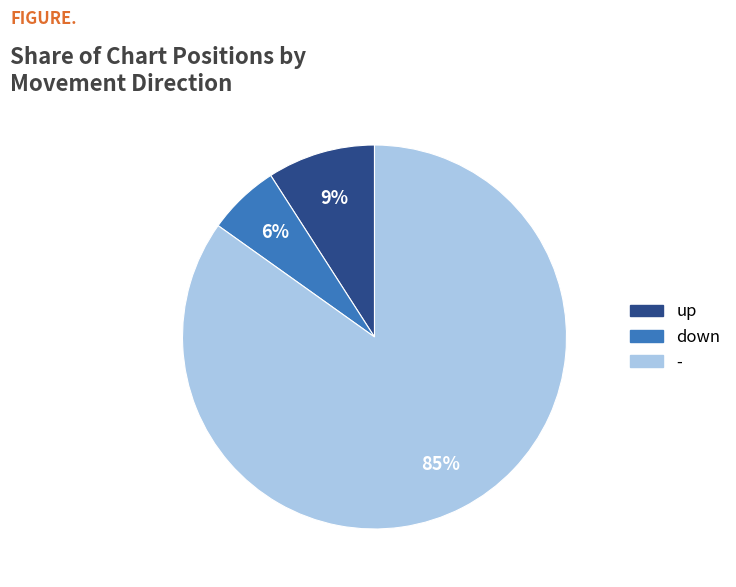

To the nearest percent, what percentage of the pie is down?

6%